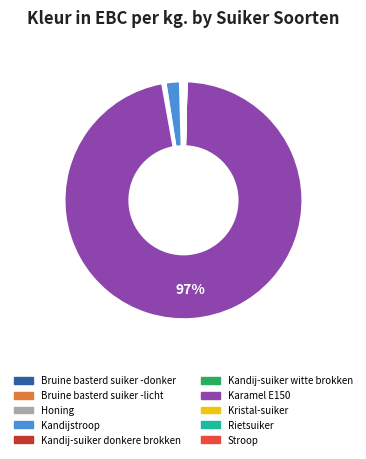

True or false: Bruine basterd suiker -donker accounts for 0% of the total.

True